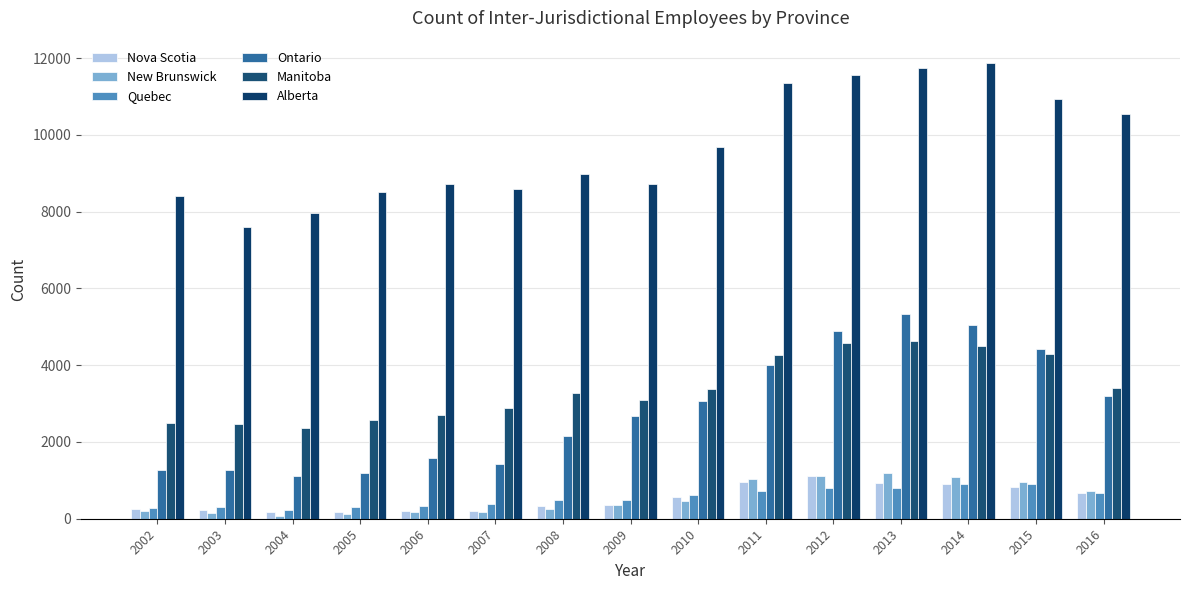

What is the value of the Ontario bar at the 2nd from the left?

1270